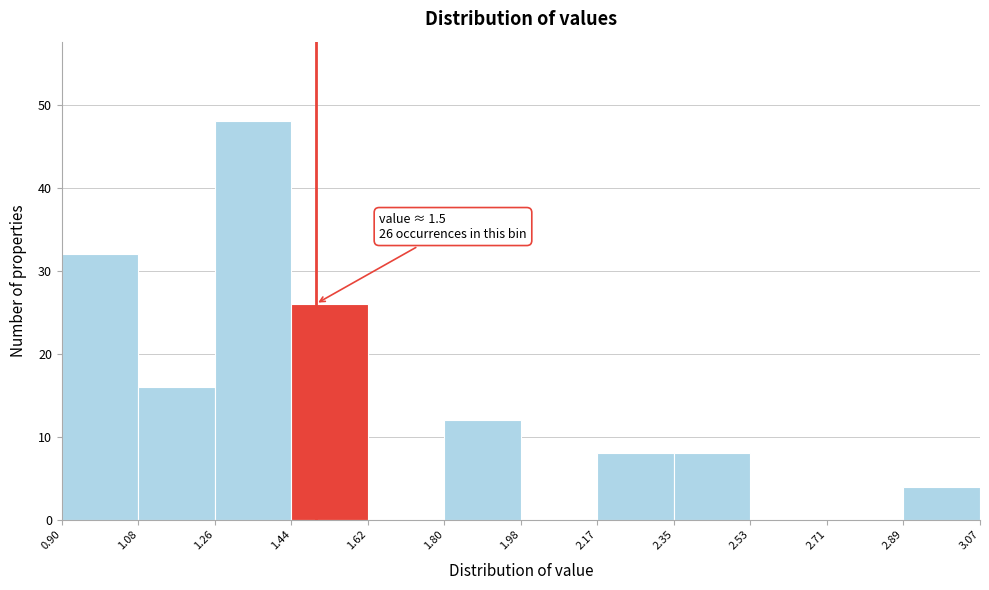

Which range on the x-axis has the tallest bar?

1.26 to 1.44